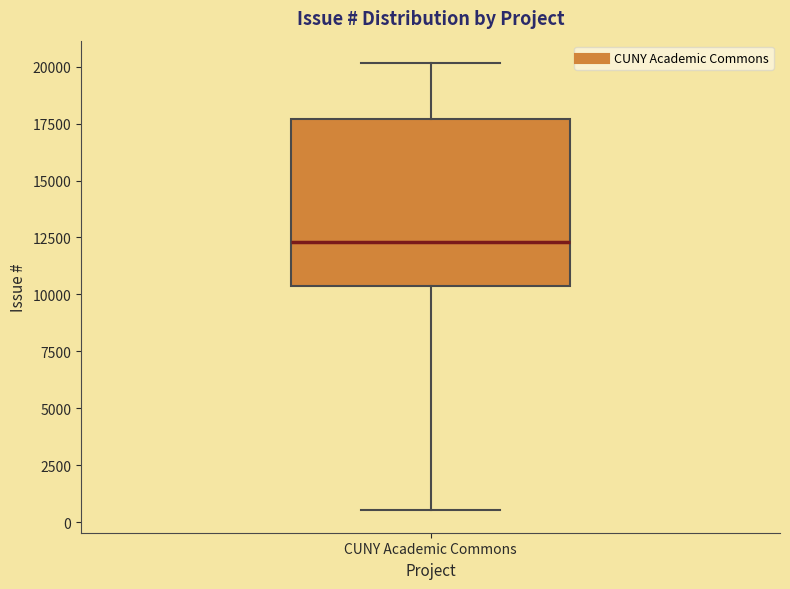

Read this box plot against the y-axis: the position of the median line, the range covered by the box, and the ends of both whiskers. The values are not printed on the chart, so give them approximately, as read against the axis.

median 12500, box 10500 to 17500, whiskers 500 to 20000